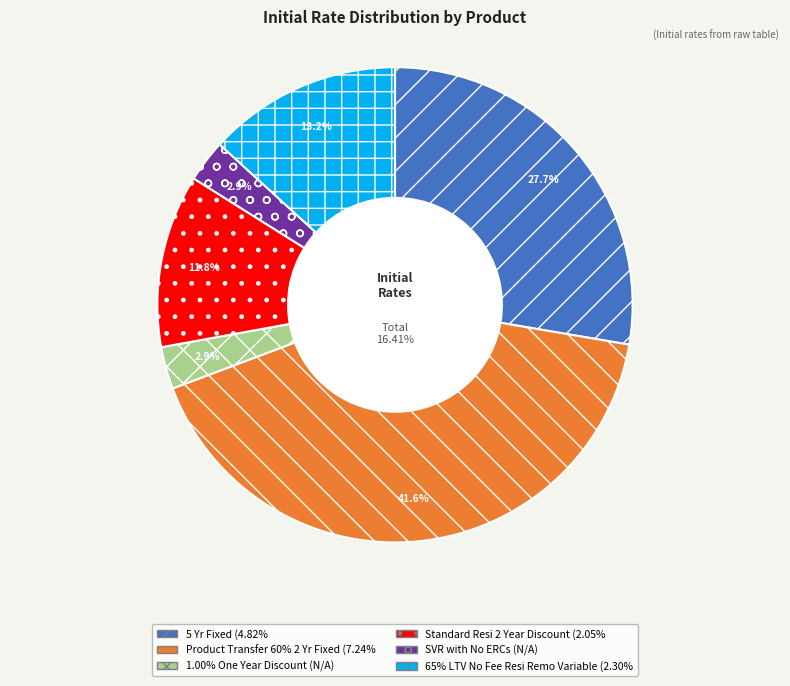

What percentage is the 65% LTV No Fee Resi Remo Variable slice, to the nearest percent?

14%